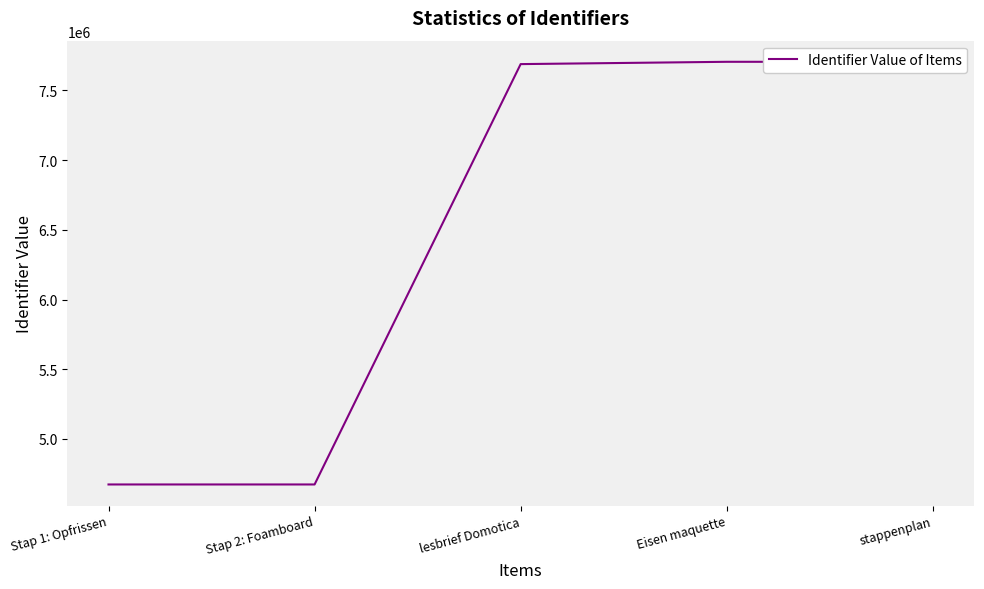

What position from the left is lesbrief Domotica?

3